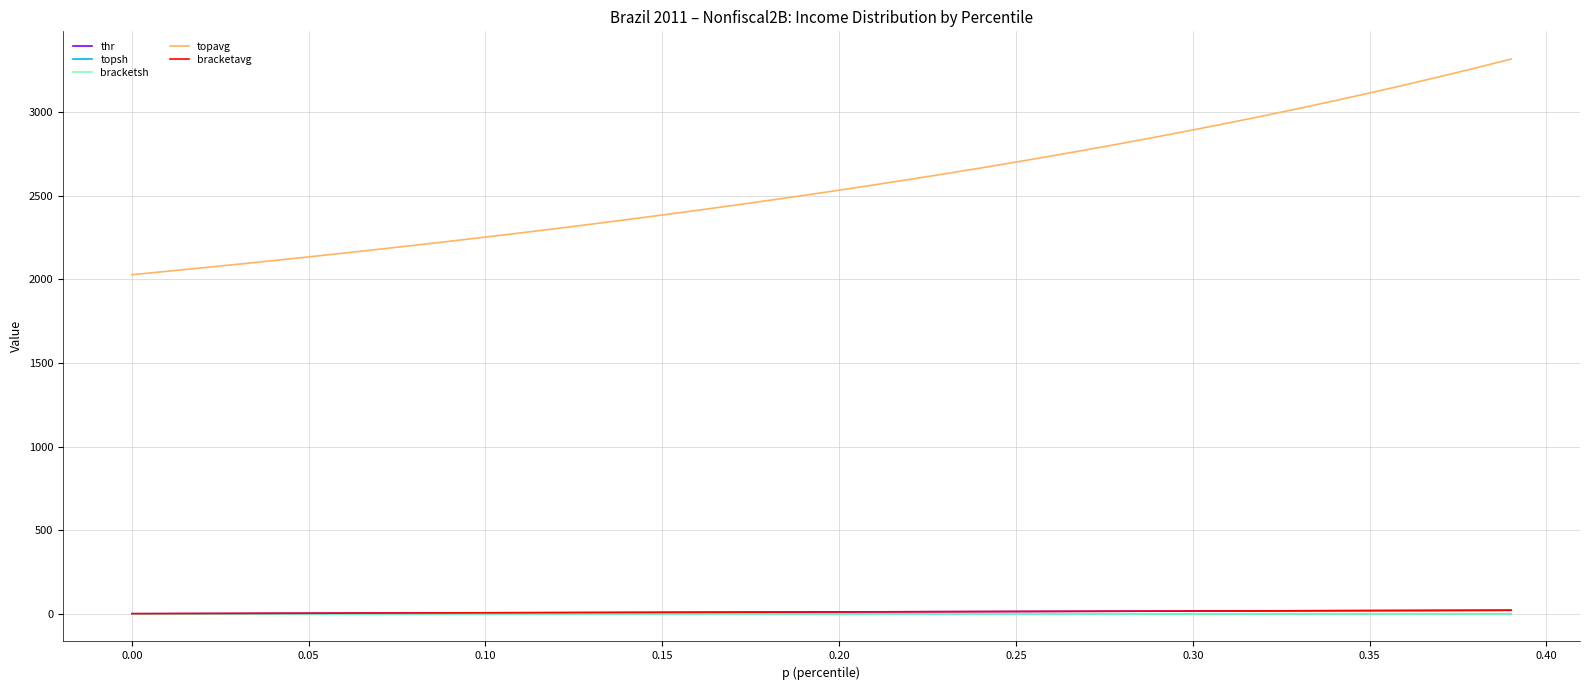

True or false: bracketavg and topavg intersect in this chart.

False